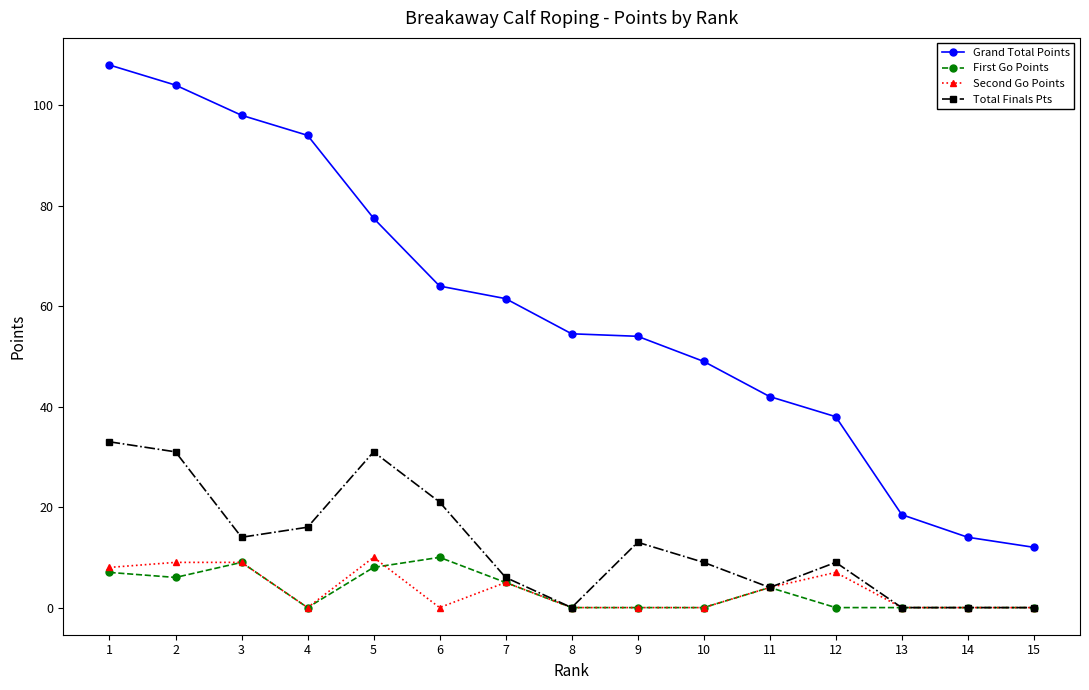

What is the difference between the maximum and second lowest values in the Total Finals Pts series?

33.0